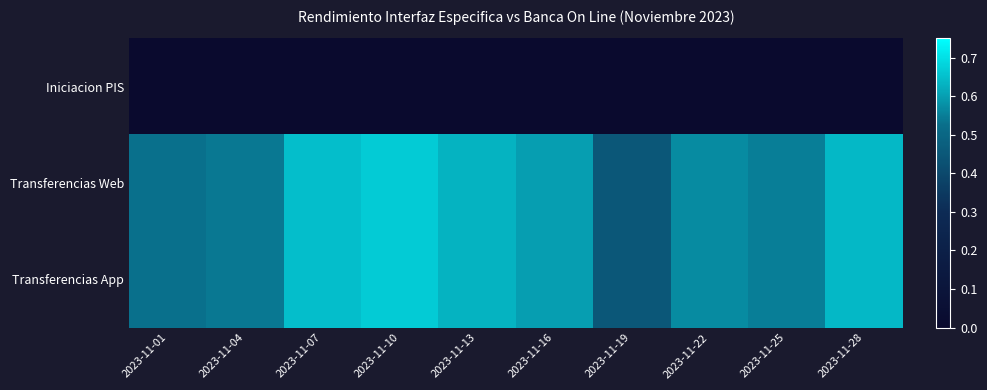

Which category has the lowest value across all series?

2023-11-01